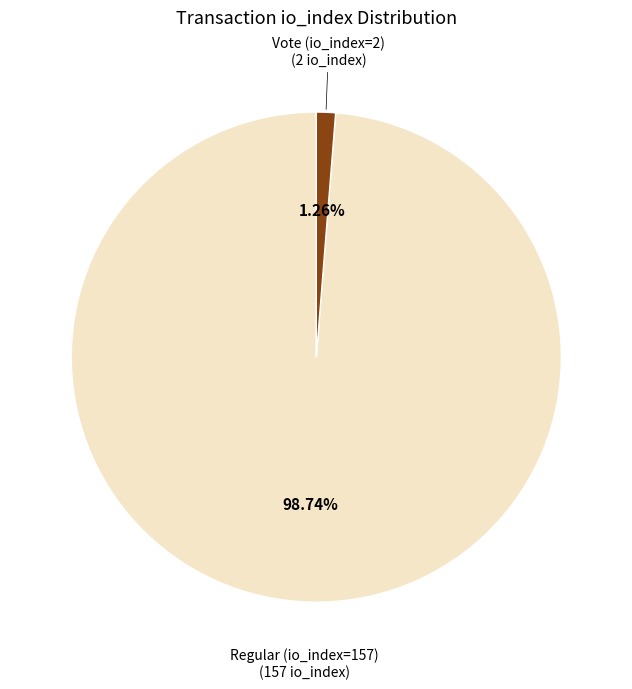

Is there a majority slice in this chart?

Yes